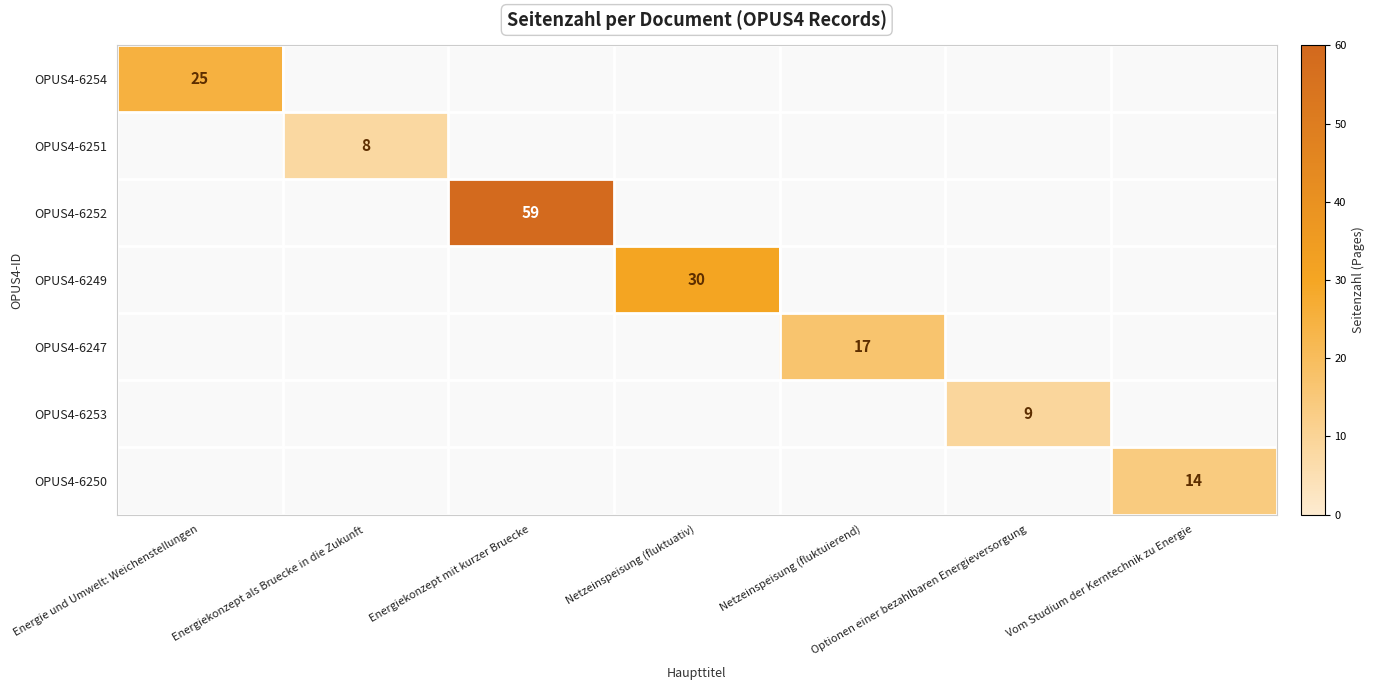

Which label corresponds to the smallest value in the chart?

Energiekonzept als Bruecke in die Zukunft